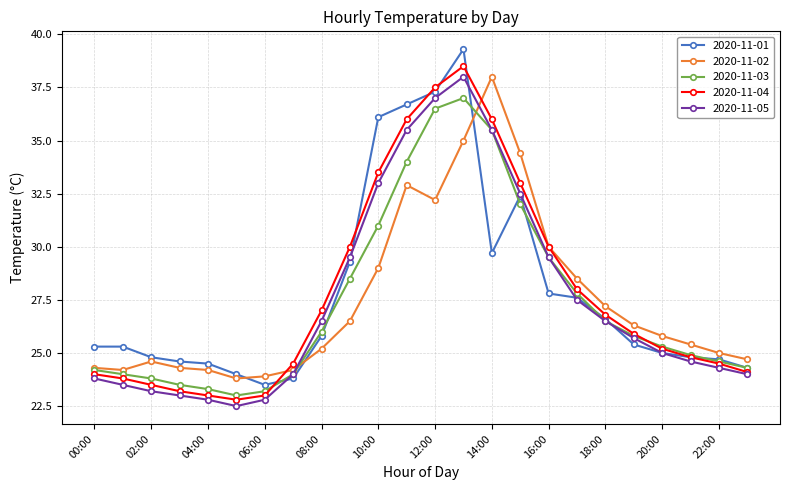

What is the minimum value shown in the chart?

22.5